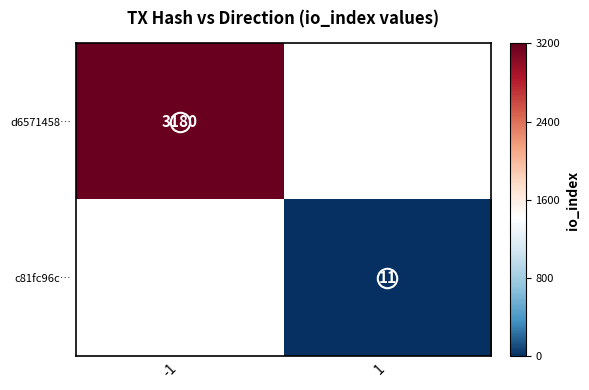

Is it true that c81fc96c… equals 15 at 1?

False